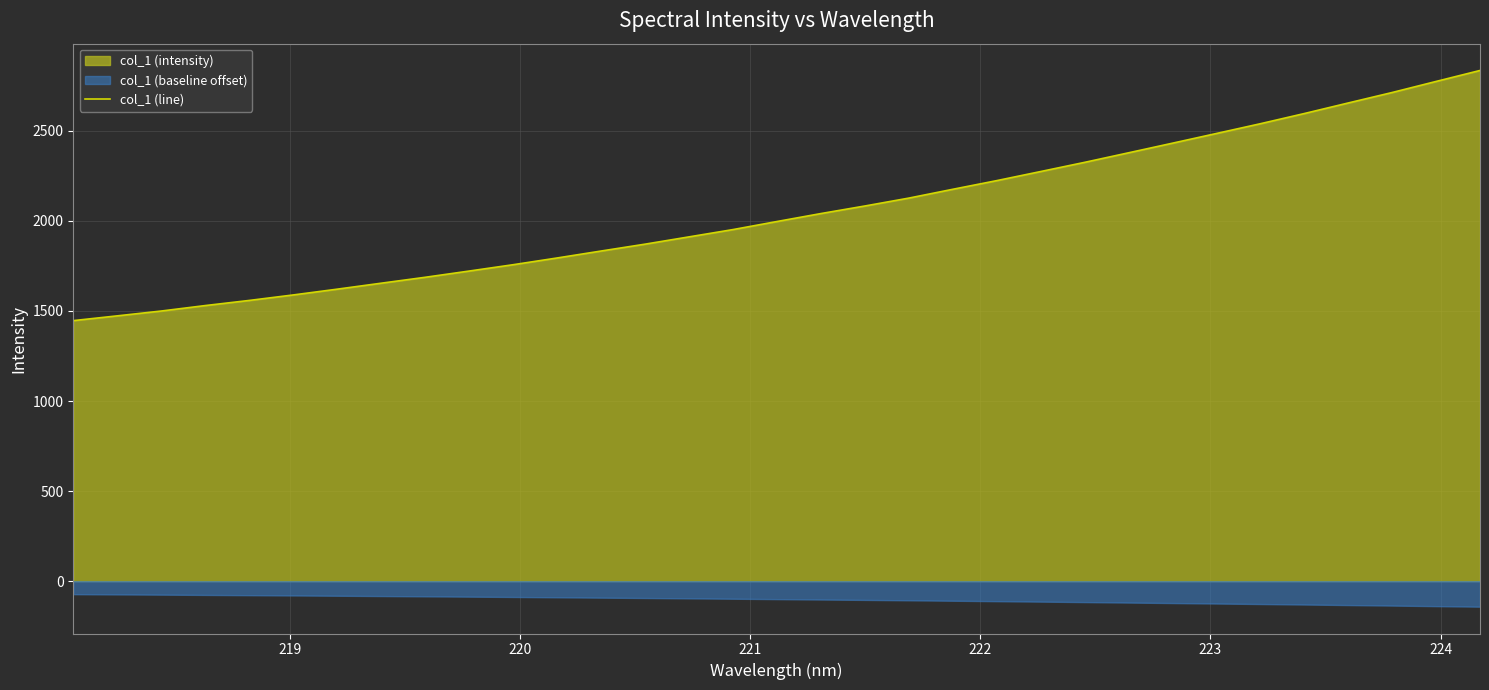

How many distinct data groups are displayed?

1